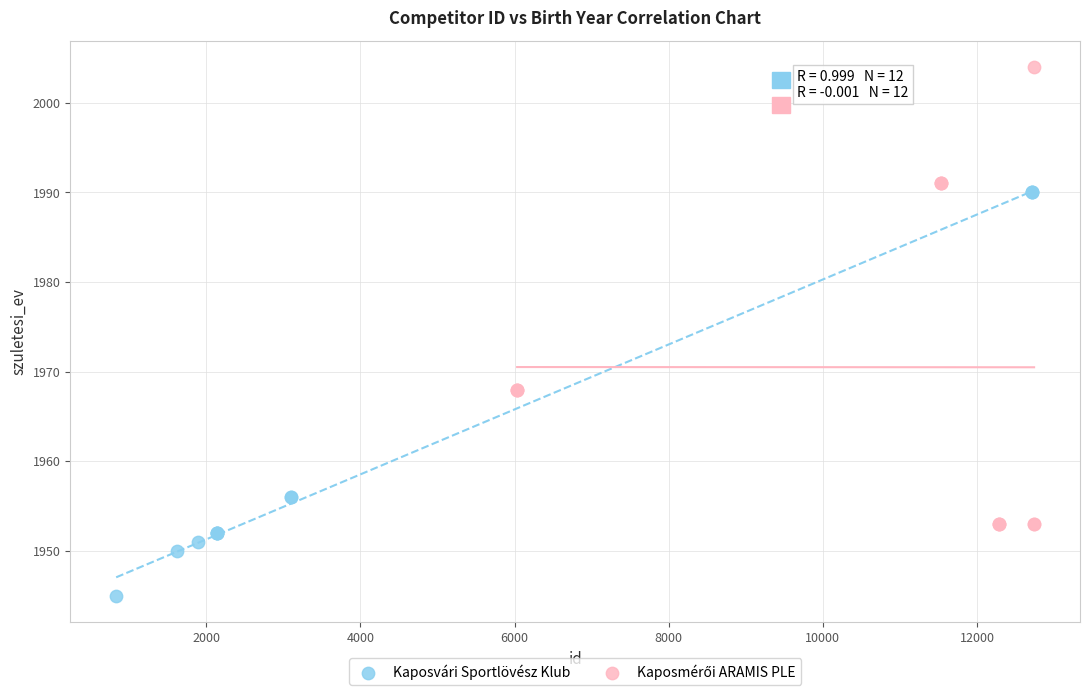

Which series reaches the minimum Y coordinate?

Kaposvári Sportlövész Klub